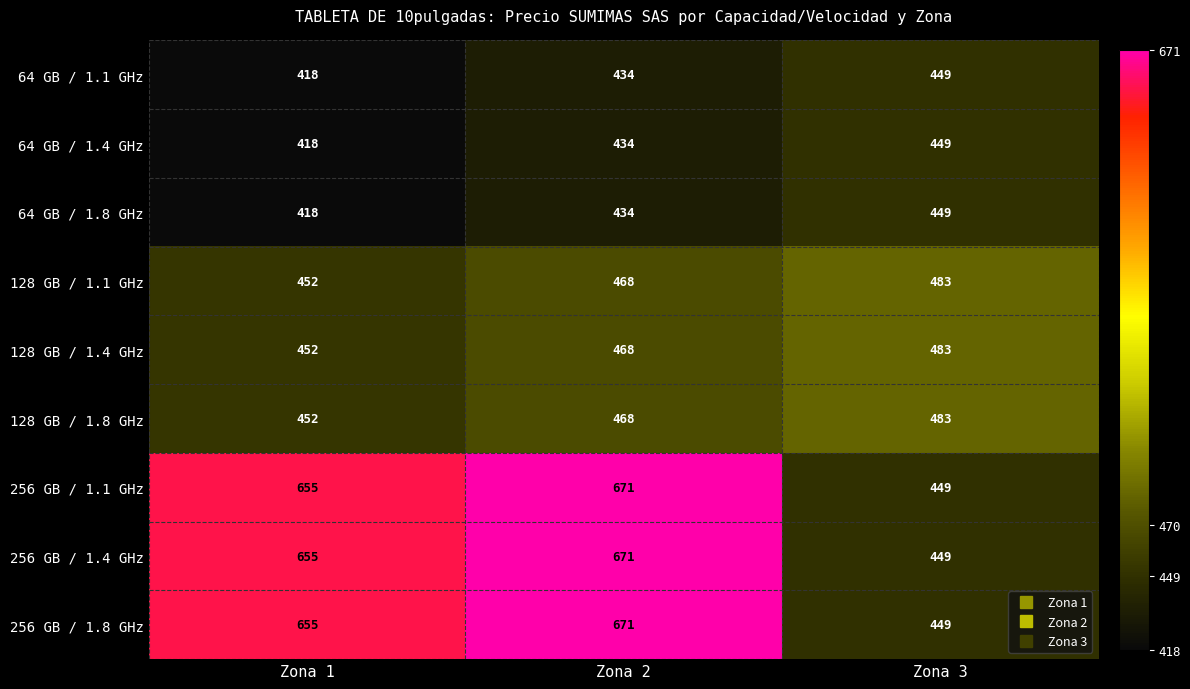

What value does the 64 GB / 1.8 GHz series have at Zona 3, to the nearest 5?

450